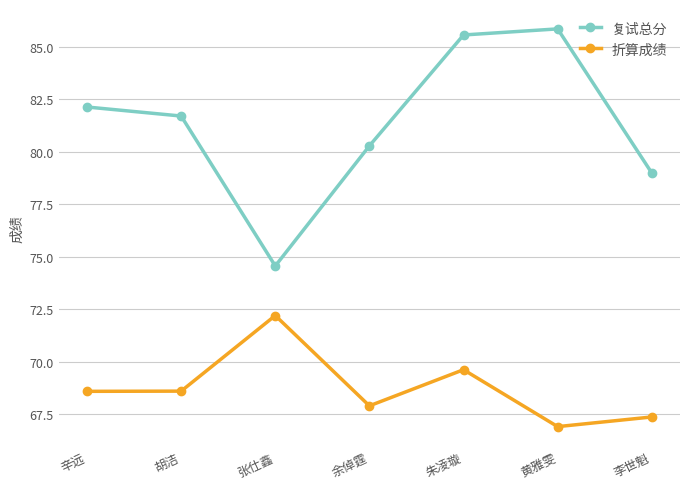

Which series has the widest spread of values?

复试总分